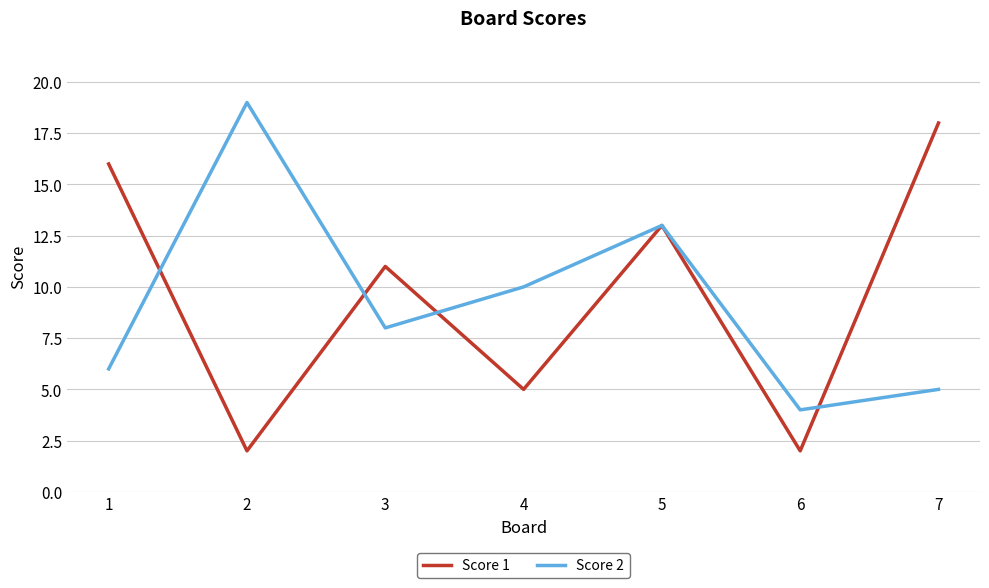

Is the value of Score 2 at 1 greater than the value of Score 1 at 5?

No